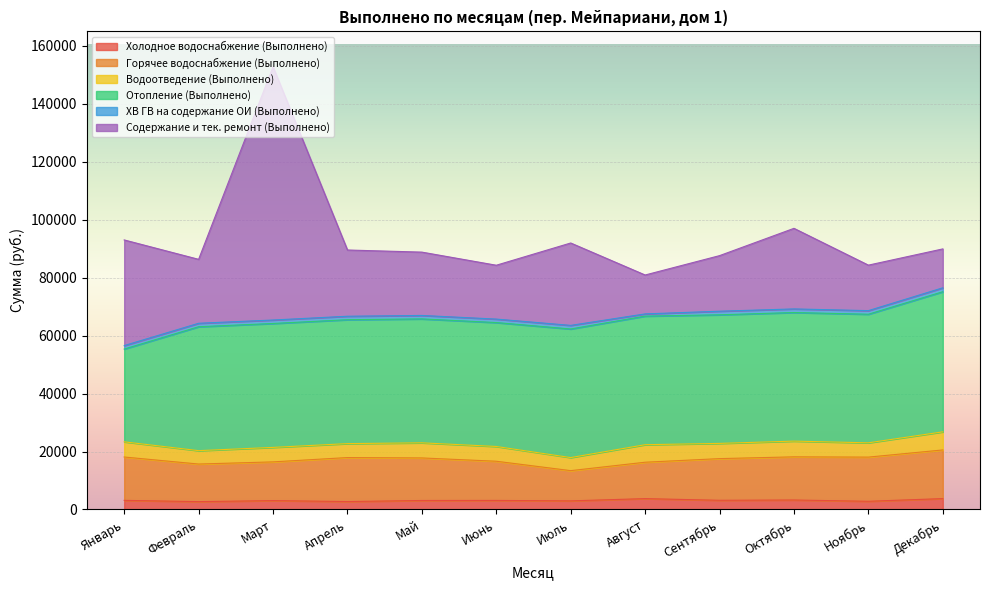

True or false: Отопление (Выполнено) has a value of 42737 at Март.

True